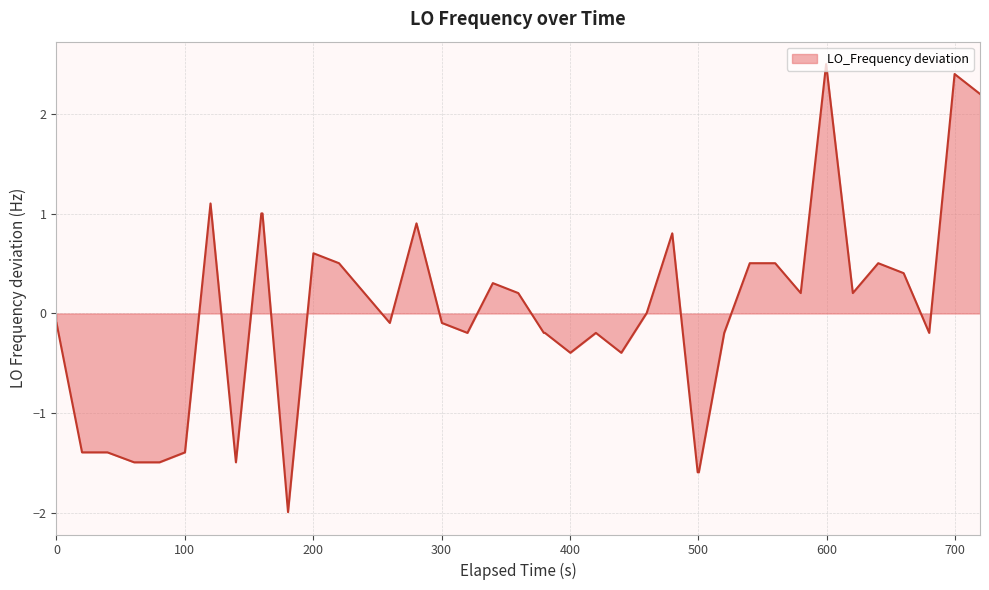

What is the smallest value displayed?

-2.0